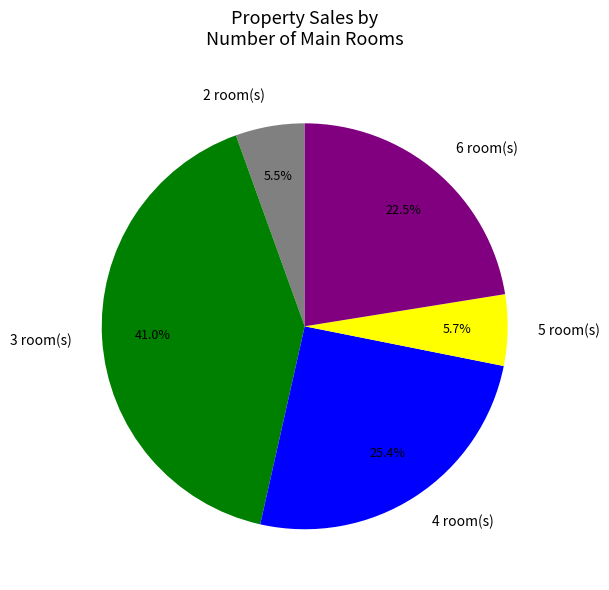

Is there a majority slice in this chart?

No